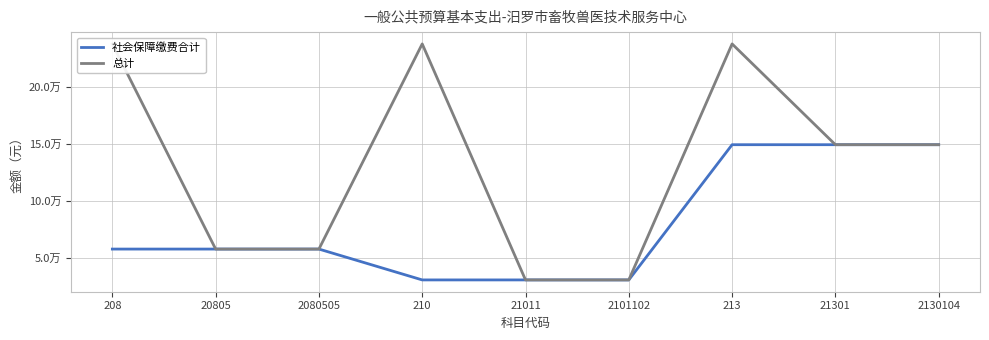

True or false: 总计 has a value of 237660.0 at 213.

True